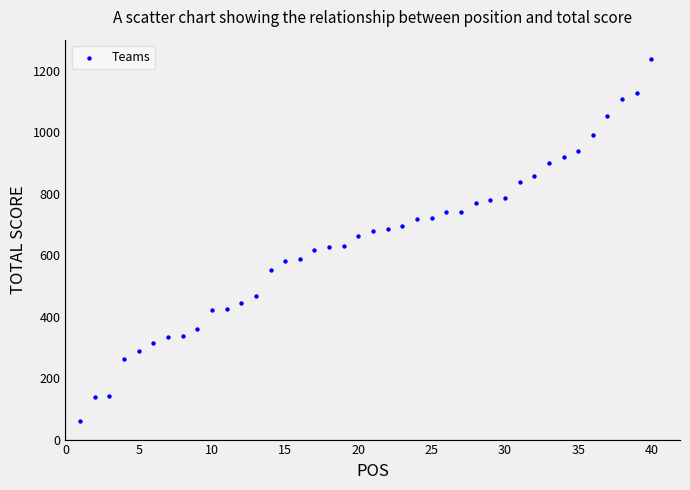

What is the range of Y values (max minus min)?

1178